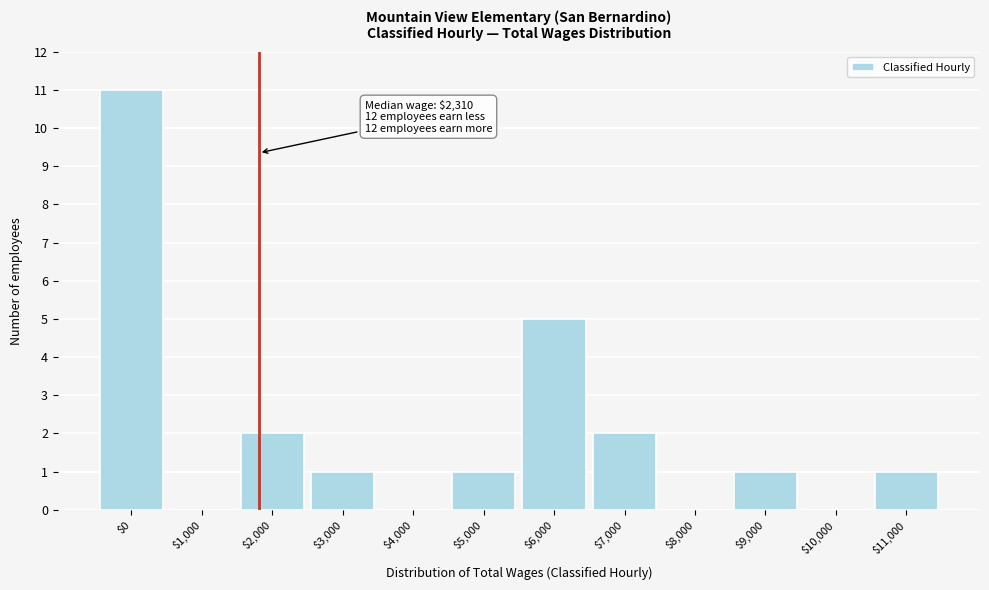

What is the sum of all values?

24